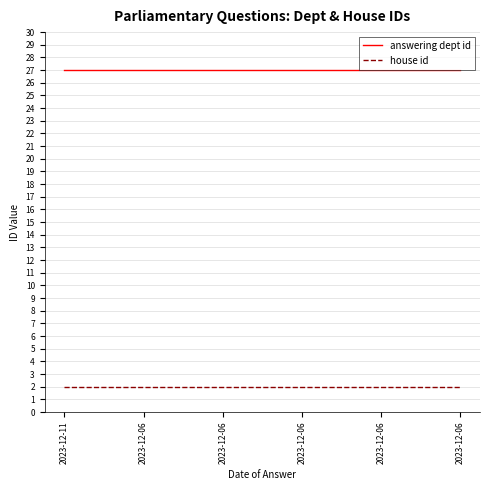

Does the chart have visible grid lines?

Yes